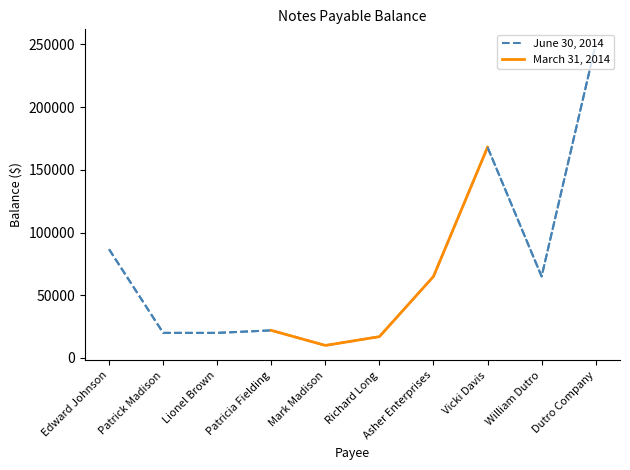

Approximately how many times larger is the value at Mark Madison compared to Lionel Brown?

0.5